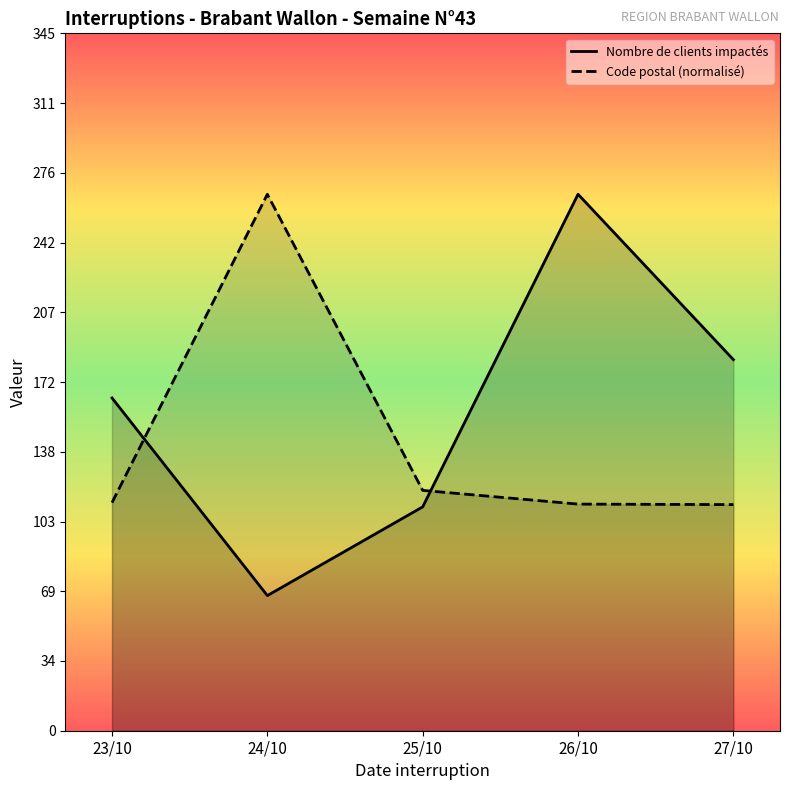

How many lines are shown in the chart?

2